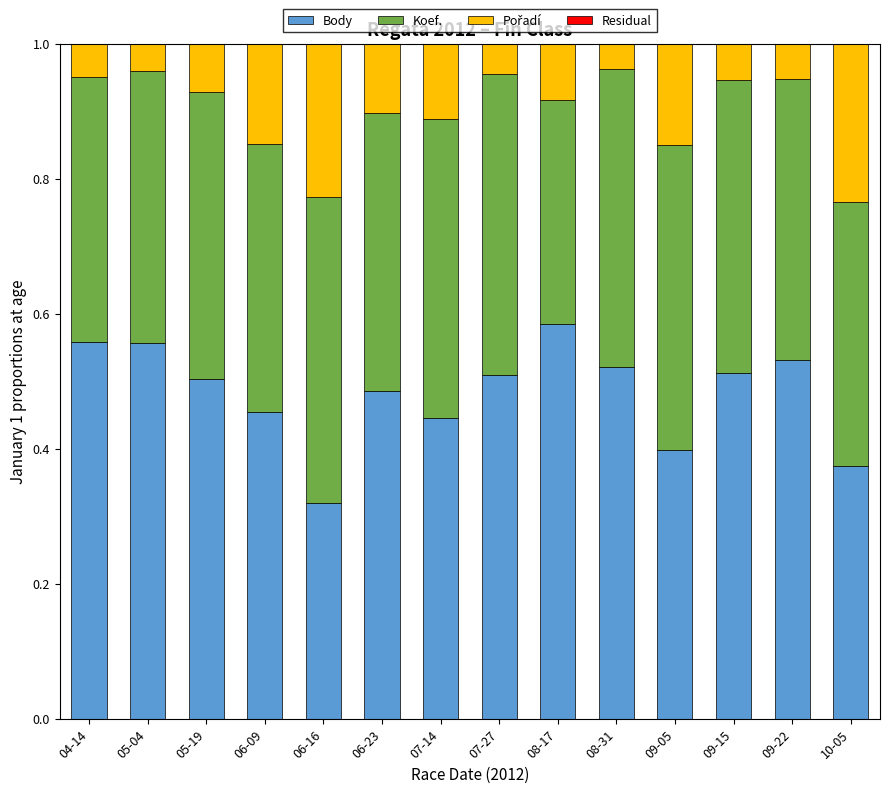

Are the bars grouped side by side (vs. stacked)?

No